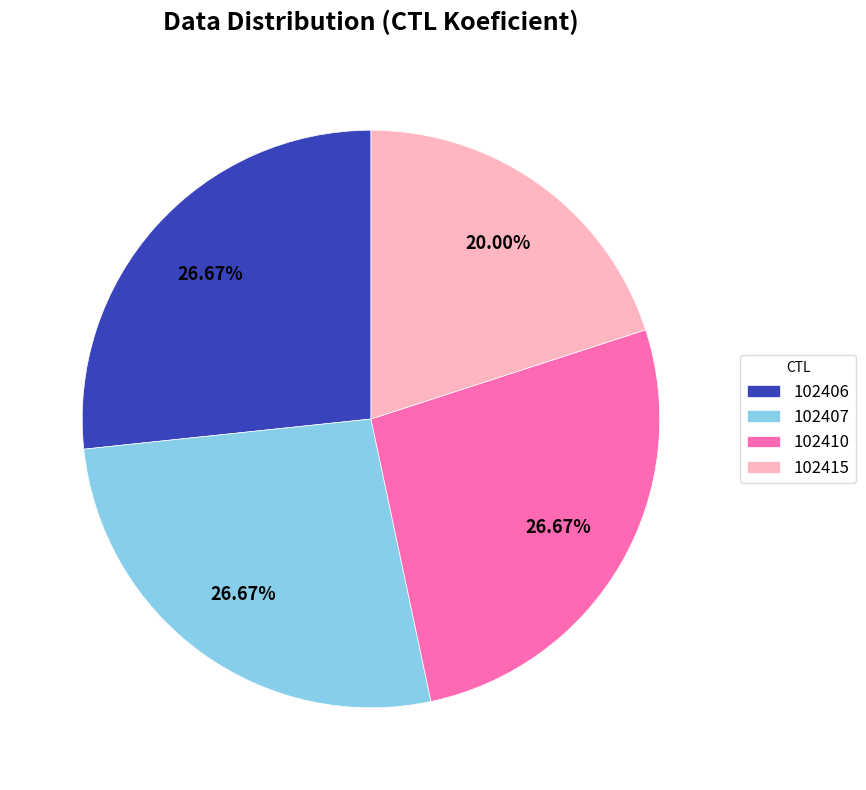

Count the number of slices in the pie.

4